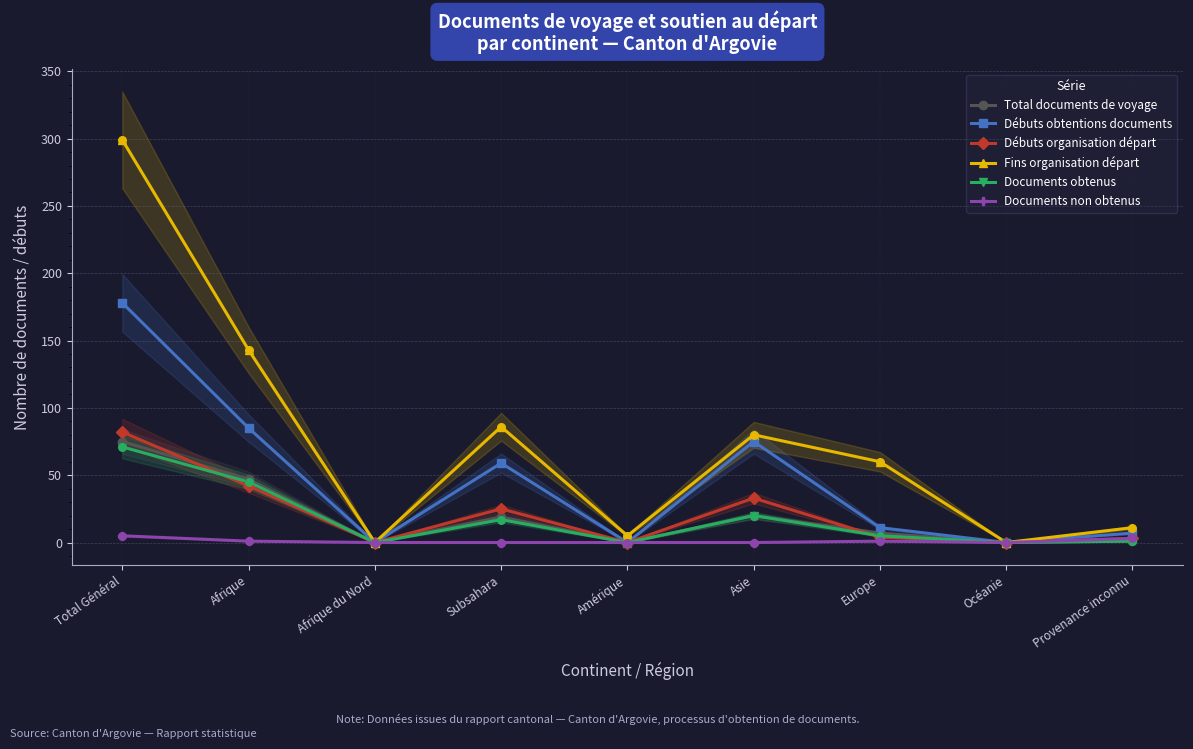

Which series reaches the maximum Y coordinate?

Fins organisation départ